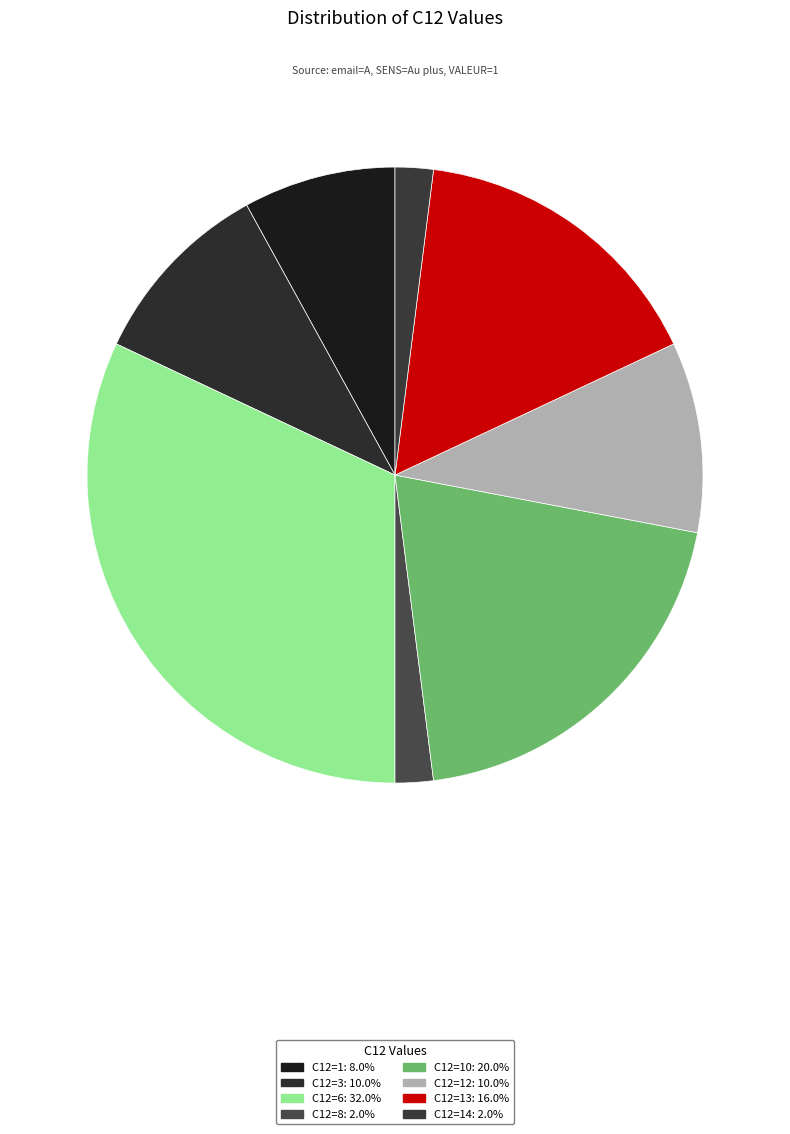

Count the number of slices in the pie.

8